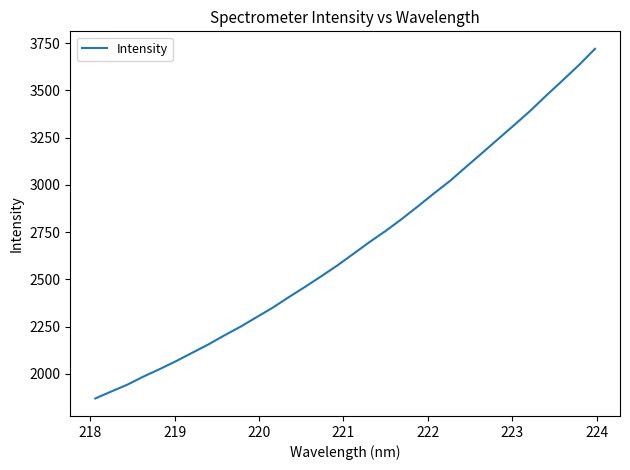

What is the difference between the maximum and minimum values?

1849.8